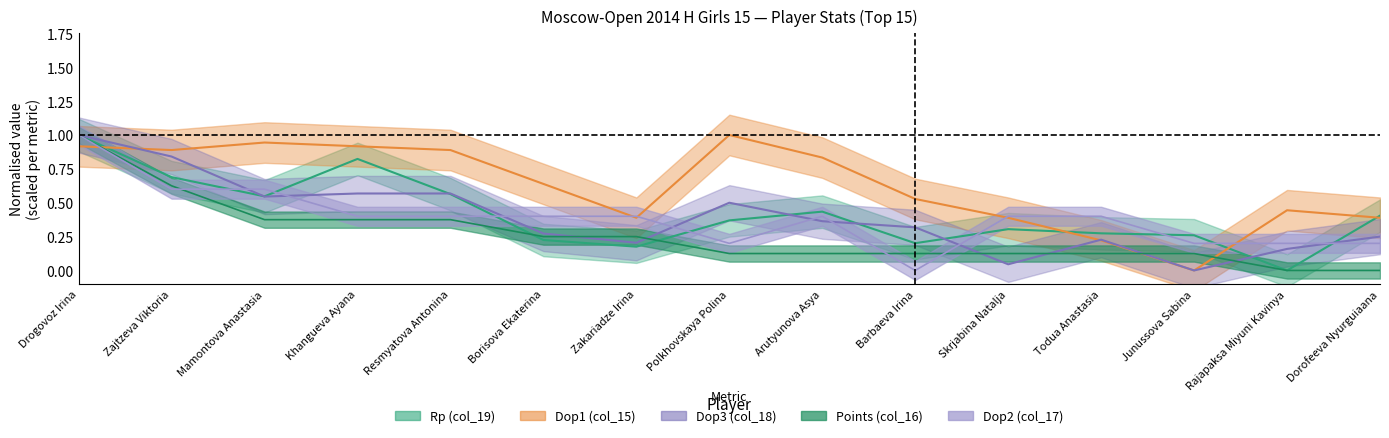

What is the total value across all series at Rajapaksa Miyuni Kavinya?

0.8